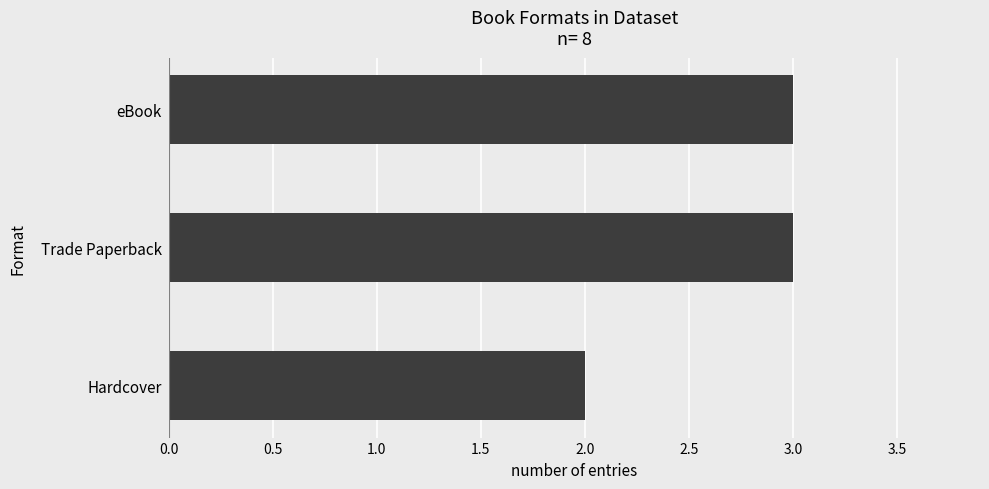

How many values are between 2 and 3?

3